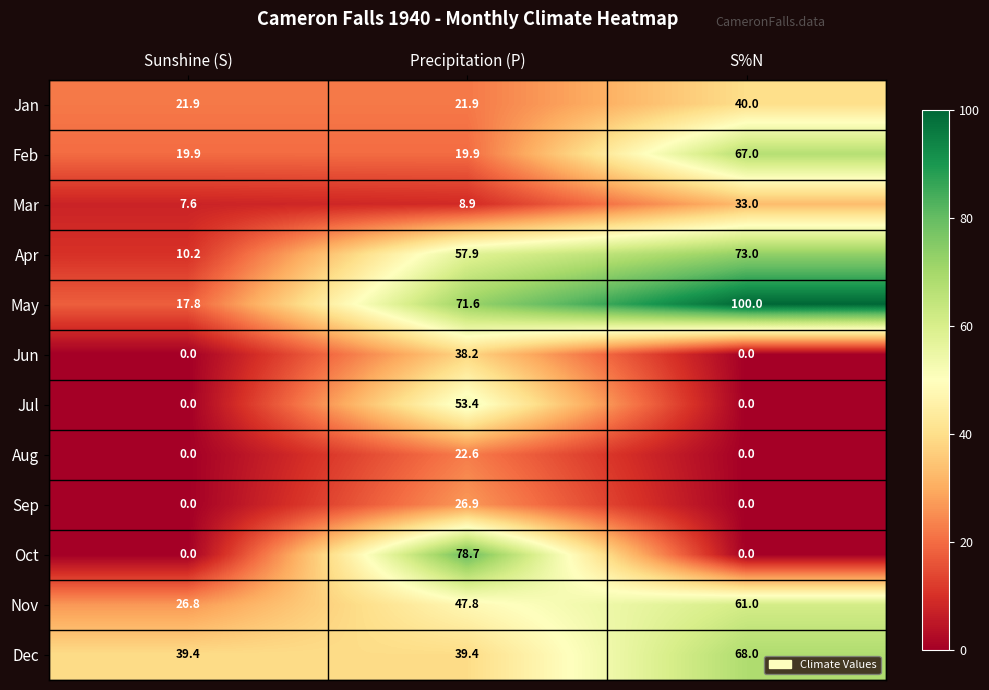

Is it true that Aug equals 0.0 at Sunshine (S)?

True